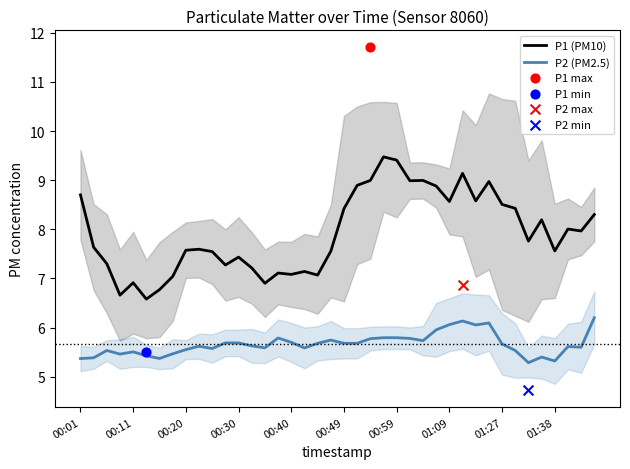

At which category is the sum across all series the highest?

29